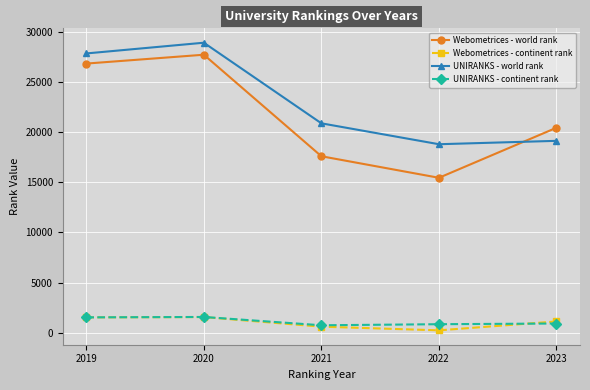

What are all the series names shown in the legend?

Webometrices - world rank, Webometrices - continent rank, UNIRANKS - world rank, UNIRANKS - continent rank